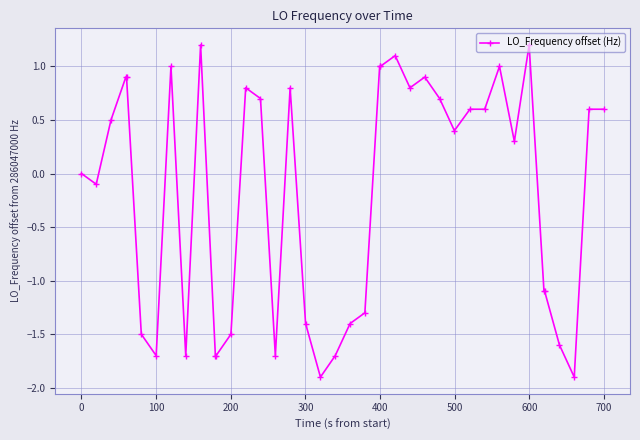

Does the chart have visible grid lines?

Yes